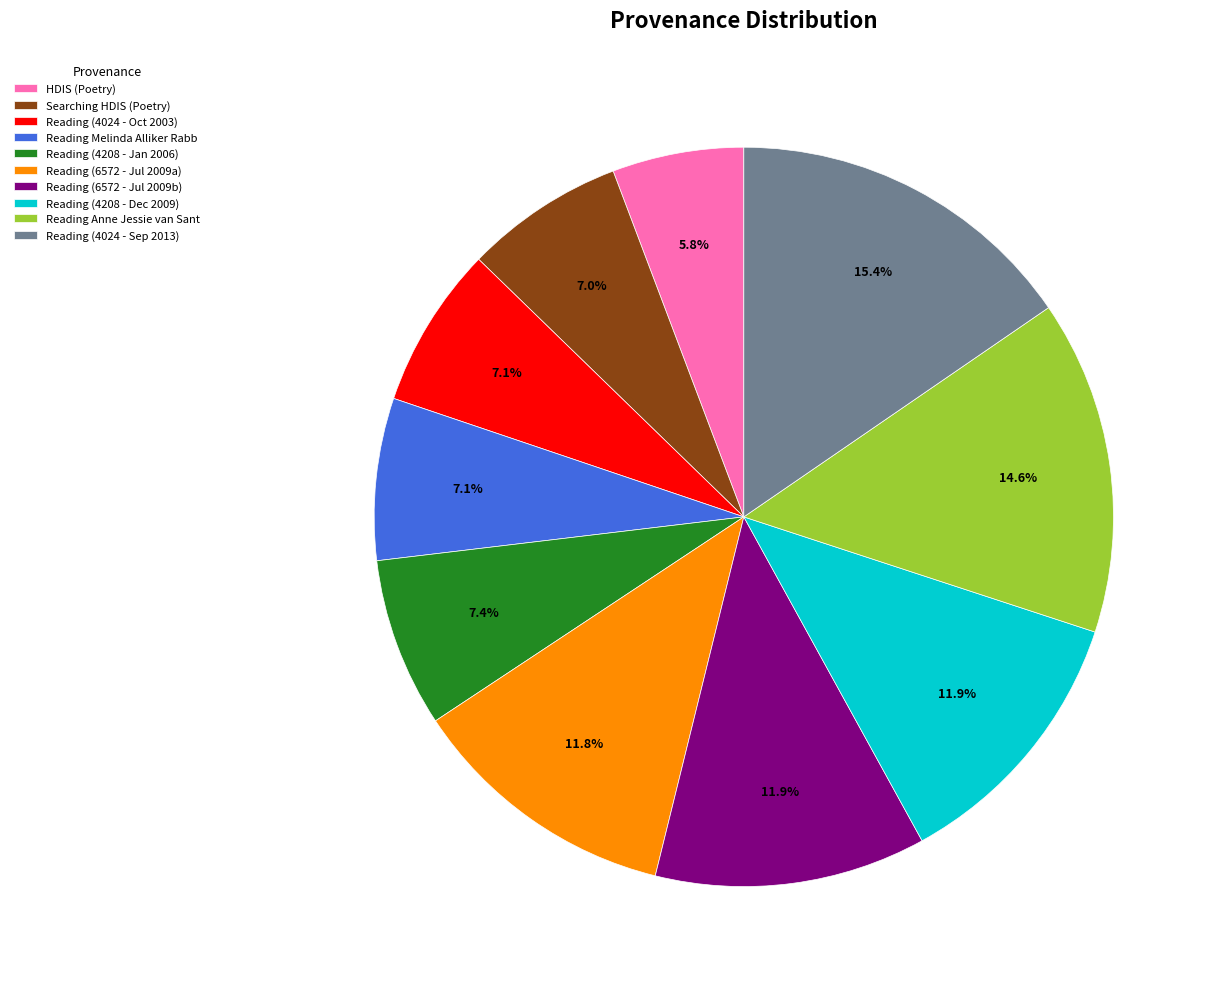

Is there a majority slice in this chart?

No